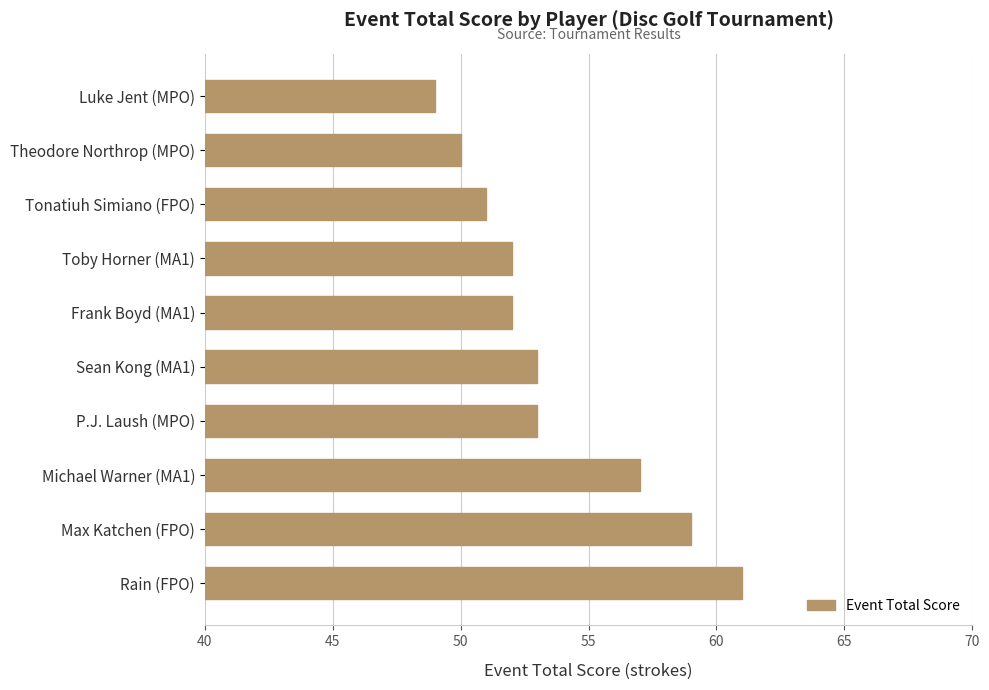

Read the value at Theodore Northrop (MPO), to the nearest 5.

50